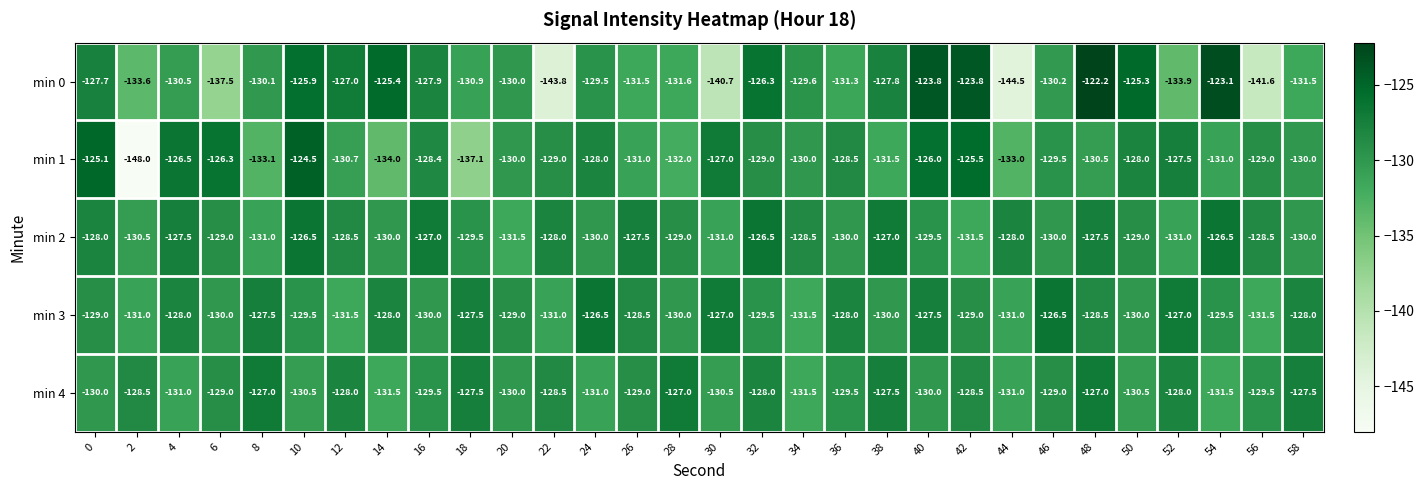

What is the total value across all series at 52?

-647.4